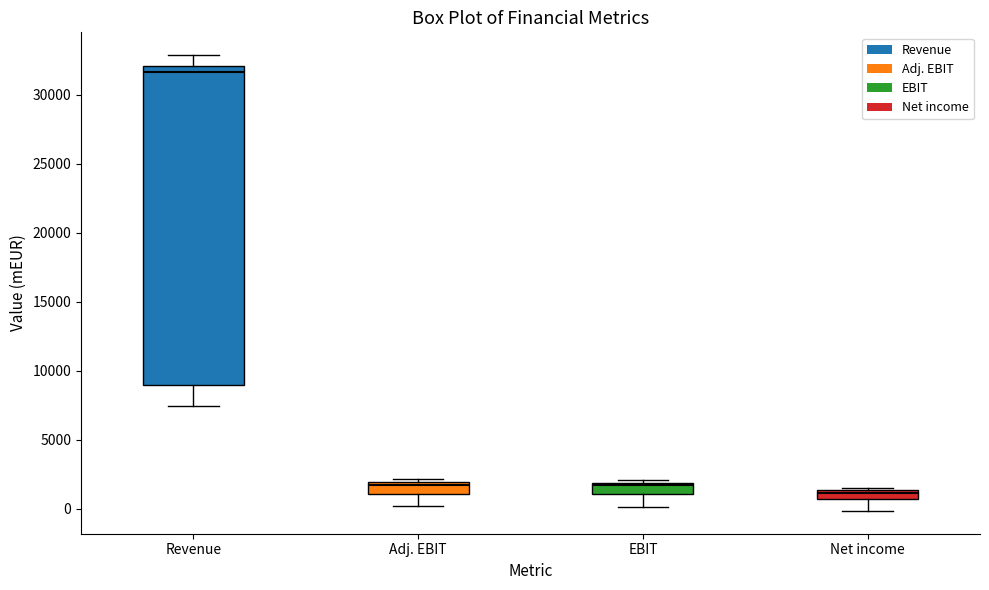

Which box is the tallest, from its lower edge to its upper edge?

Revenue